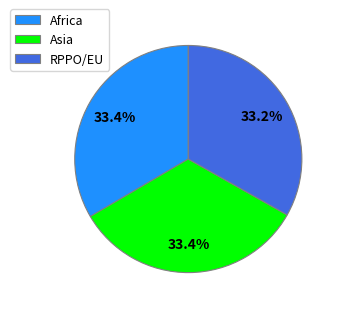

Is the sum of RPPO/EU and Africa greater than half?

Yes